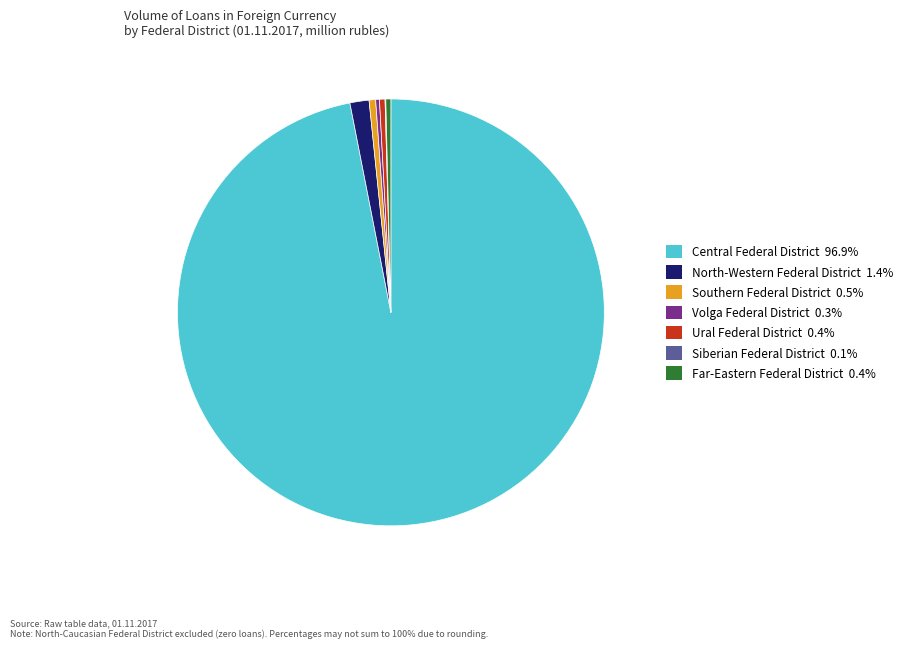

Does any single category account for the majority?

Yes